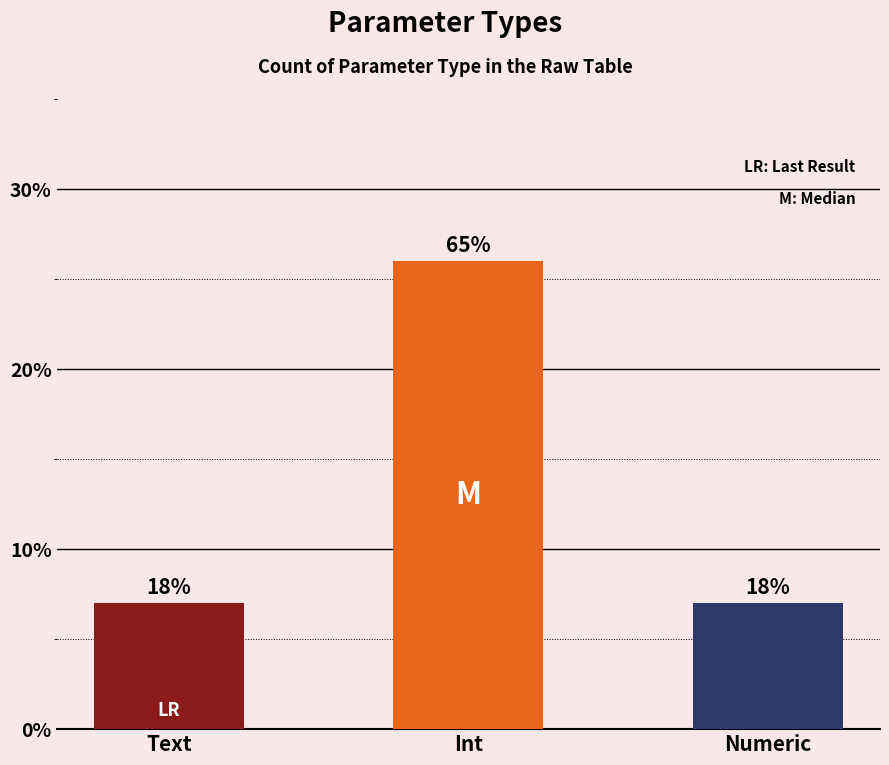

Which has a higher value, Numeric or Text?

Numeric